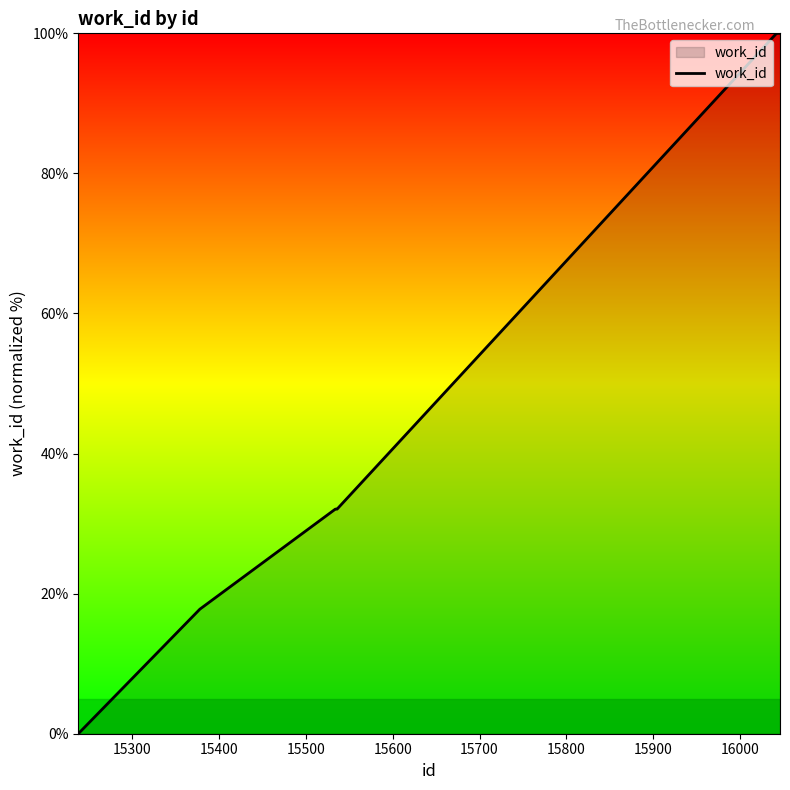

What is the difference between the maximum and minimum values?

100.0